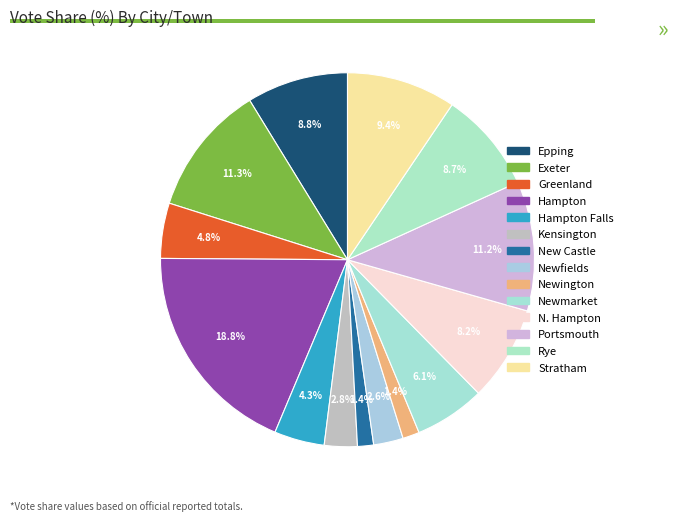

How many segments does this pie chart have?

14